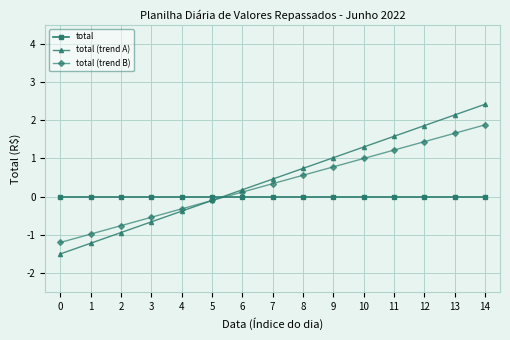

Reading left to right, transcribe all the data shown in this chart.

total: 0=0.0	1=0.0	2=0.0	3=0.0	4=0.0	5=0.0	6=0.0	7=0.0	8=0.0	9=0.0	10=0.0	11=0.0	12=0.0	13=0.0	14=0.0
total (trend A): 0=-1.5	1=-1.2	2=-0.9	3=-0.7	4=-0.4	5=-0.1	6=0.2	7=0.5	8=0.7	9=1.0	10=1.3	11=1.6	12=1.9	13=2.1	14=2.4
total (trend B): 0=-1.2	1=-1.0	2=-0.8	3=-0.5	4=-0.3	5=-0.1	6=0.1	7=0.3	8=0.6	9=0.8	10=1.0	11=1.2	12=1.4	13=1.7	14=1.9